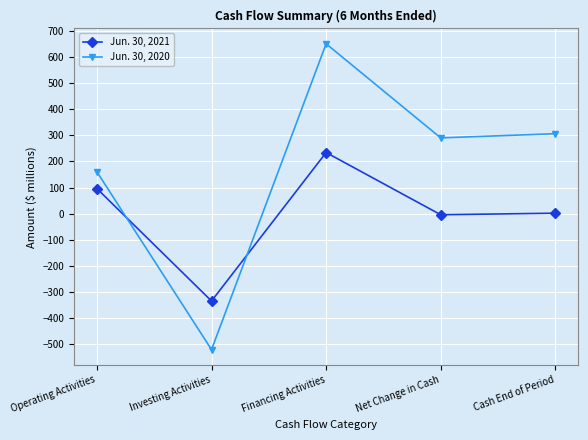

Rank the series by their maximum value, from highest to lowest.

Jun. 30, 2020, Jun. 30, 2021